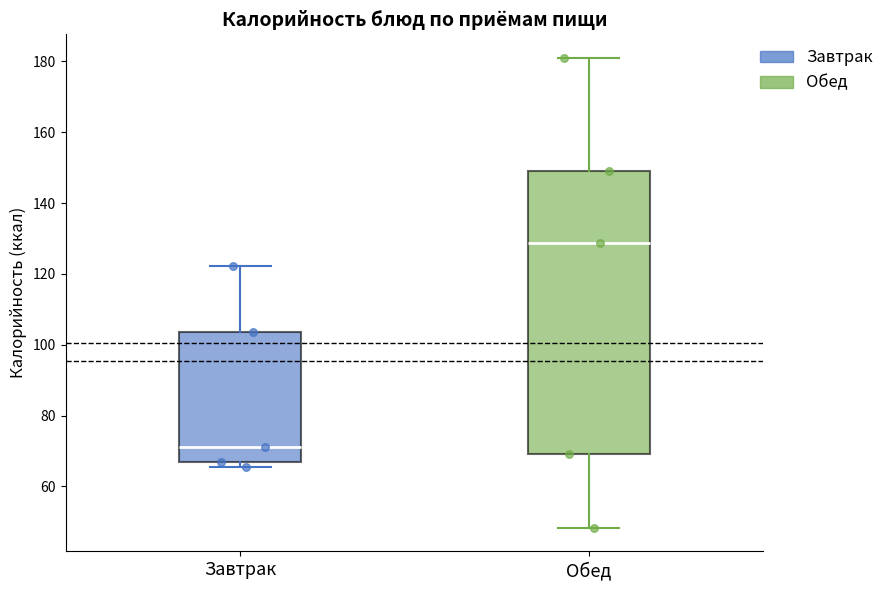

Which box's median line is the highest?

Обед